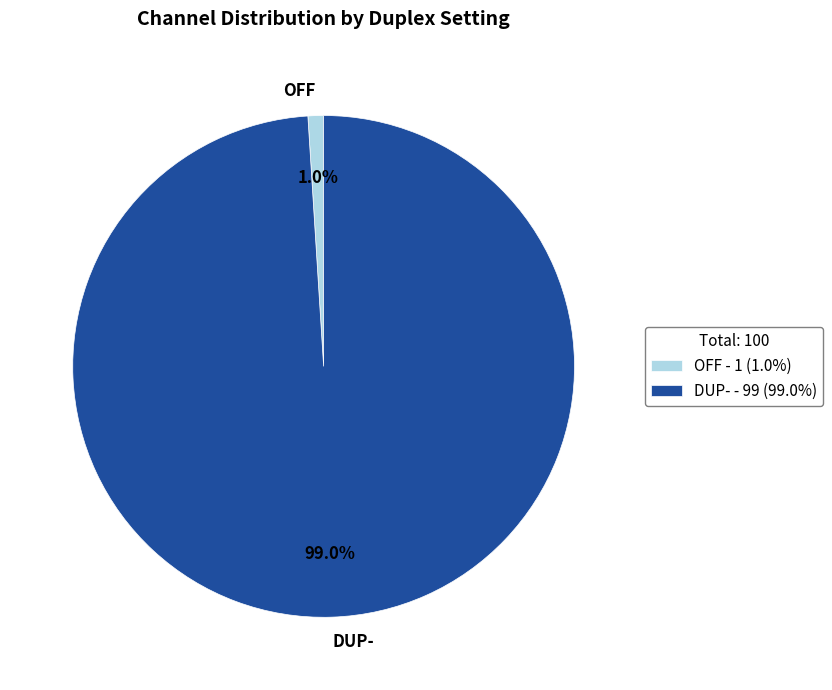

Approximately how many times larger is the value at DUP- compared to OFF?

99.0